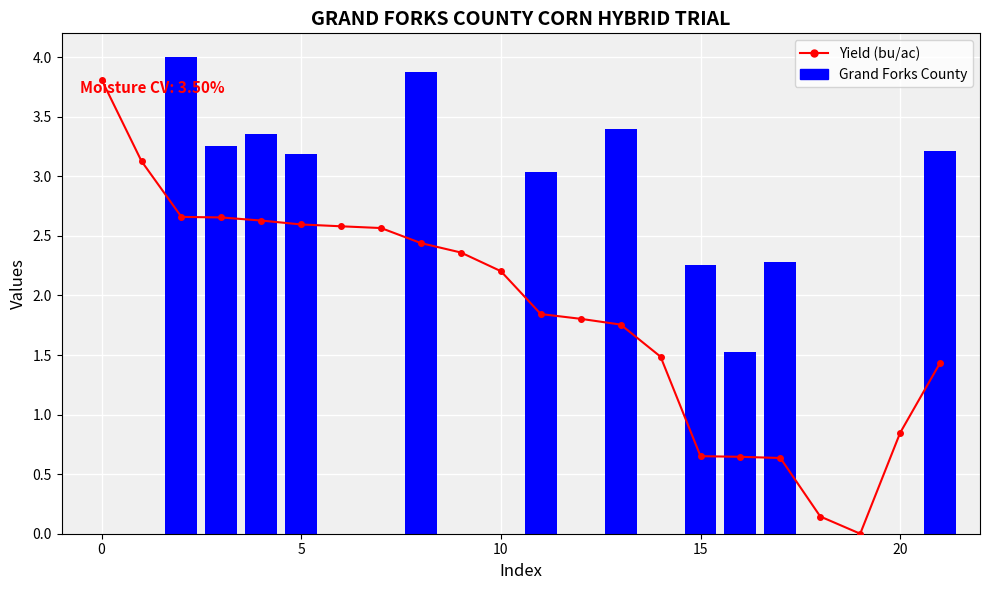

Are the bars grouped side by side (vs. stacked)?

No